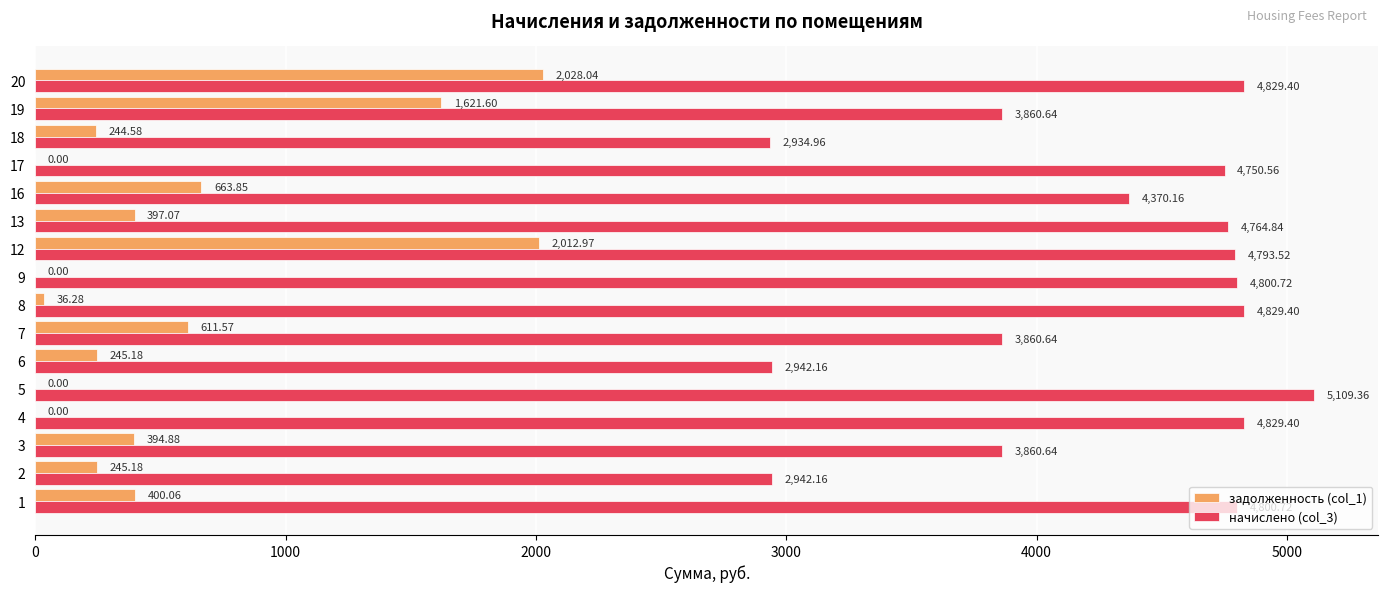

What is the average value of the начислено (col_3) series?

4267.5